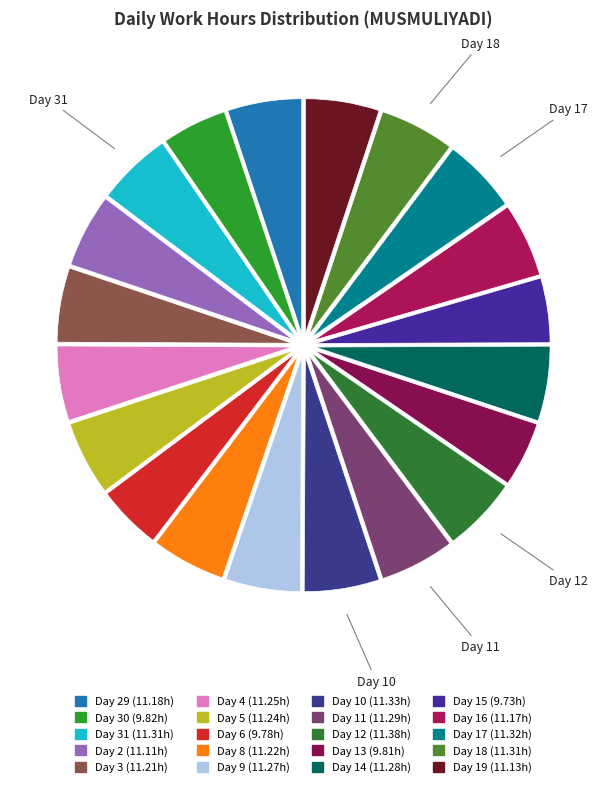

Is there a majority slice in this chart?

No